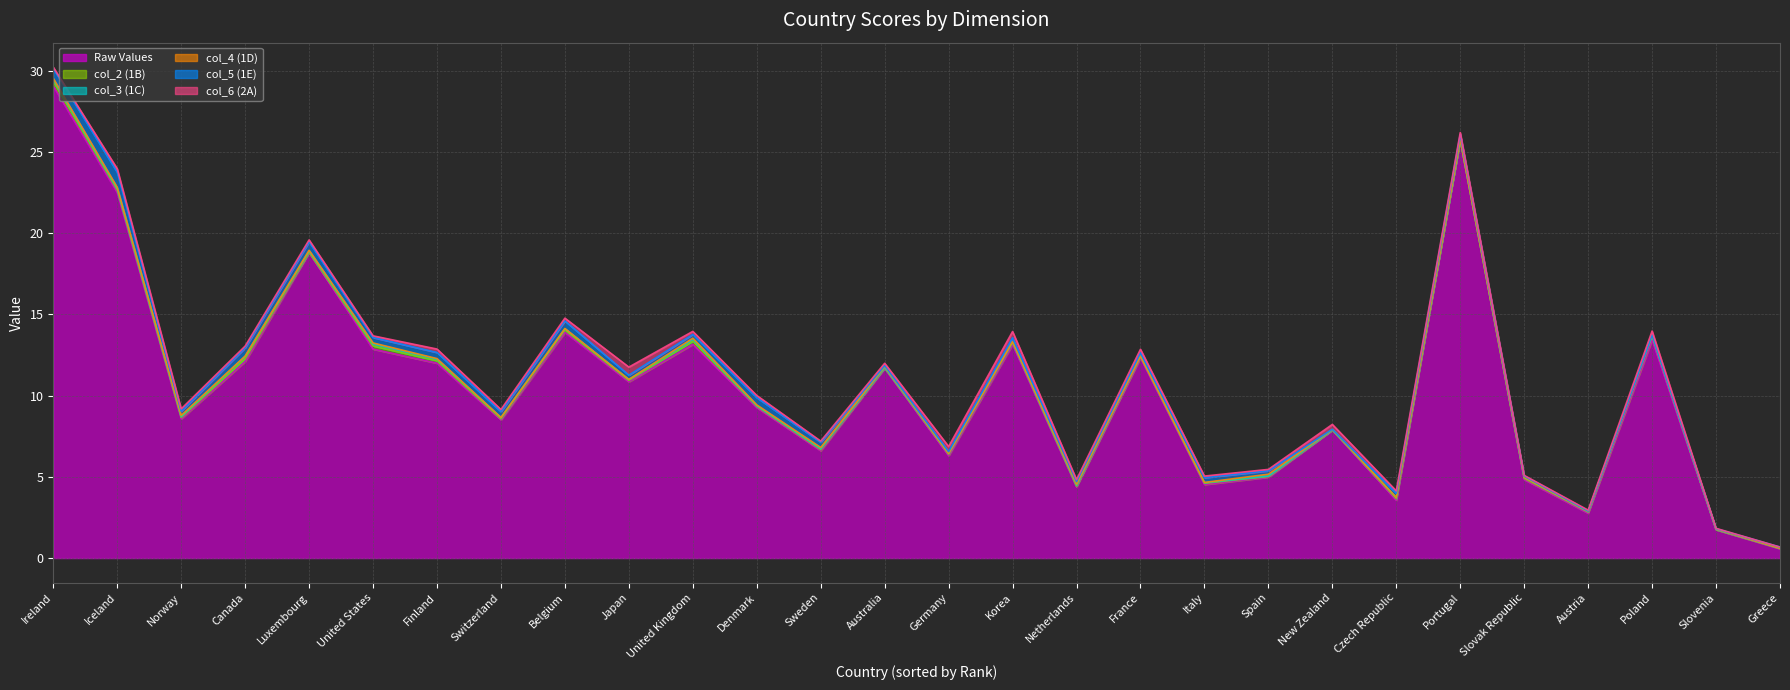

At which label does col_3 (1C) reach its peak?

Canada